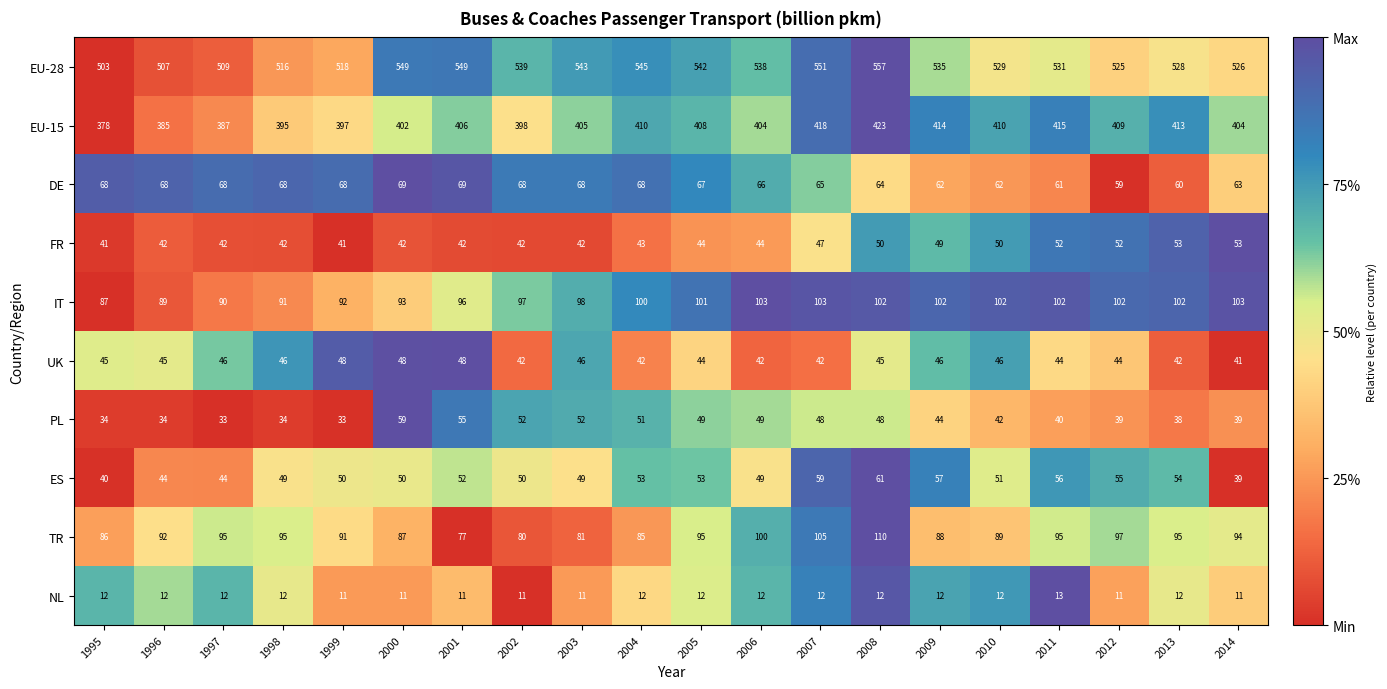

What value does the EU-15 series have at 2006, to the nearest 10?

400